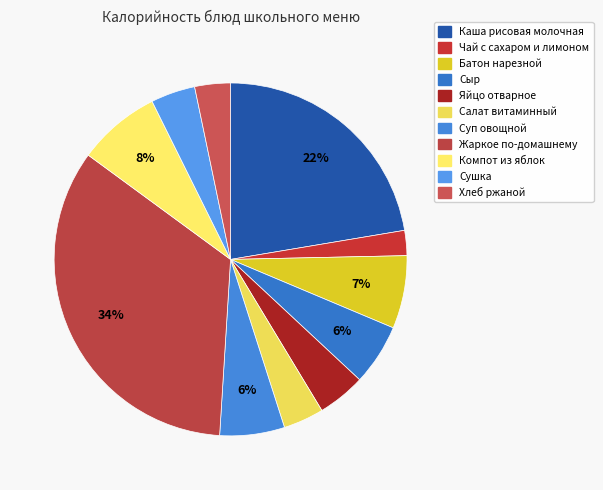

Count the number of slices in the pie.

11